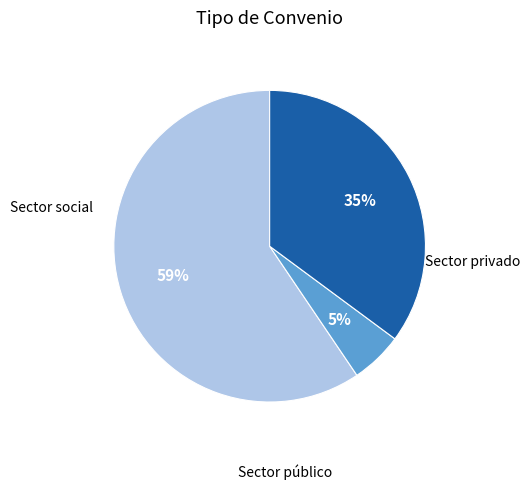

Does any single category account for the majority?

Yes